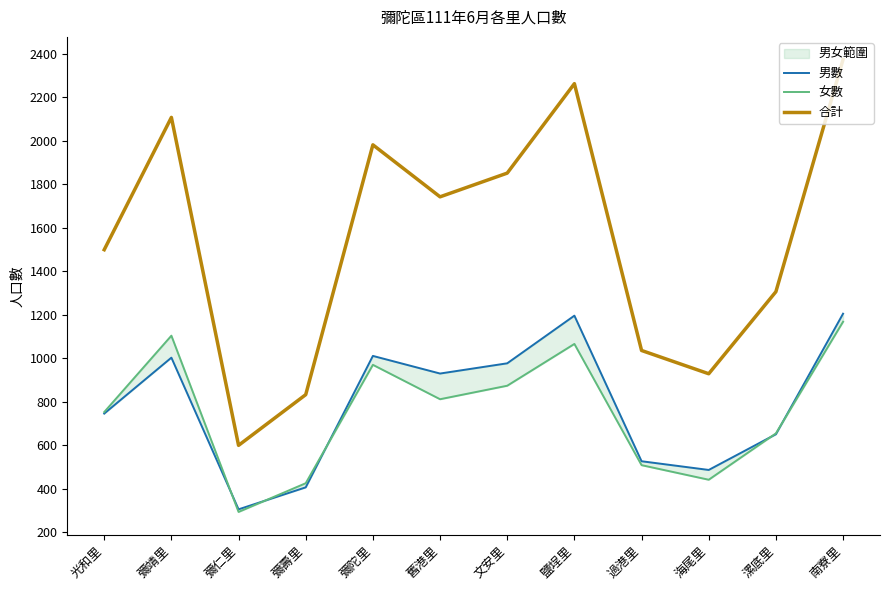

What is the label of the 11th point from the left?

漯底里